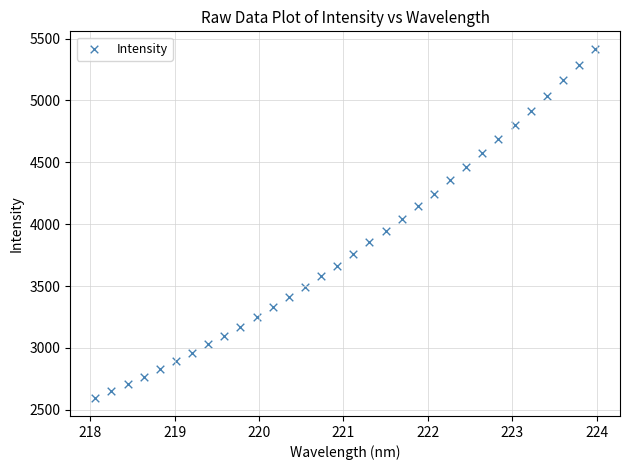

What is the range of X values (max minus min)?

5.9